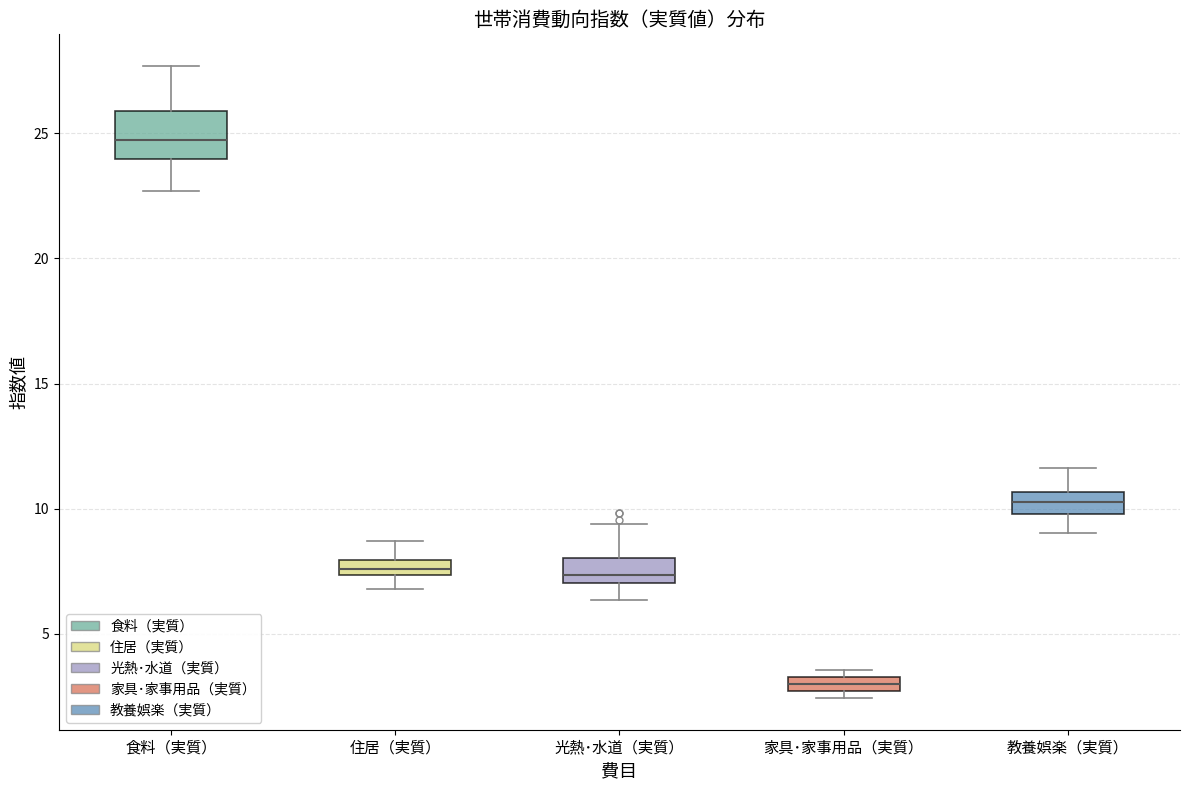

Comparing the boxes themselves (not the whiskers), which one is the tallest?

食料（実質）